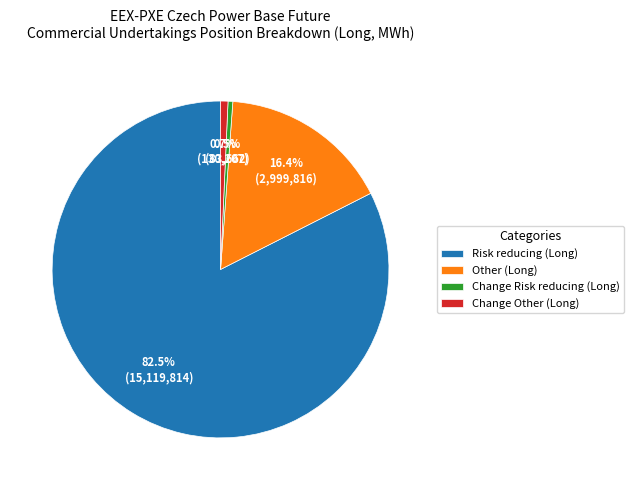

How many segments does this pie chart have?

4